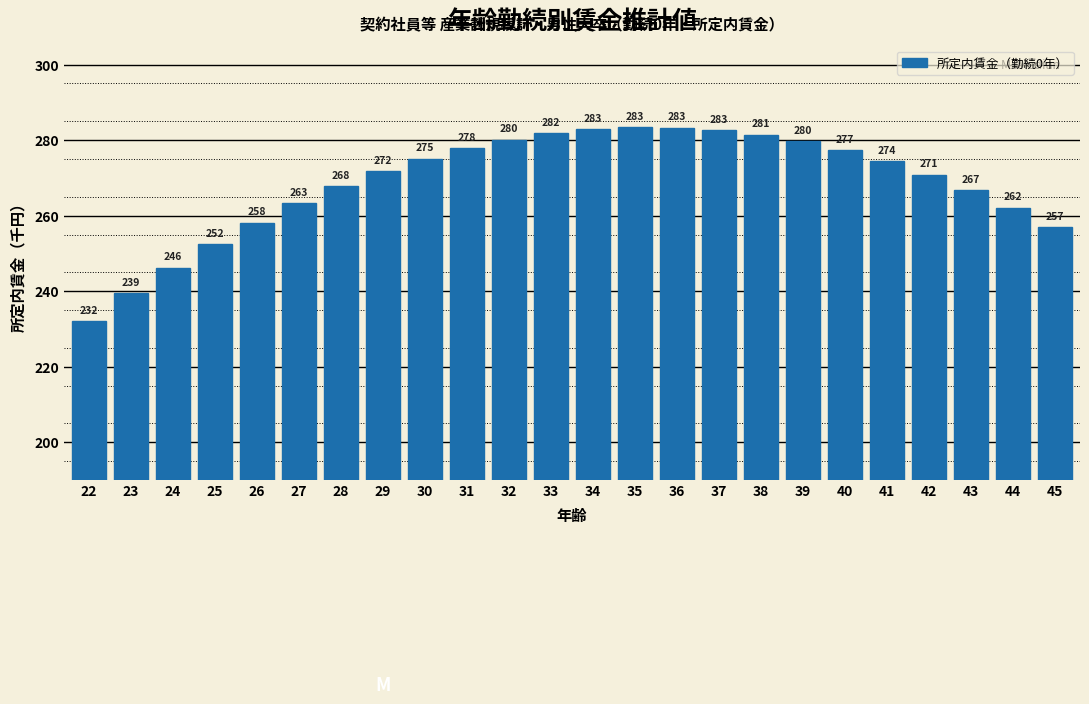

Is it true that the value at 31 is 277.9?

True